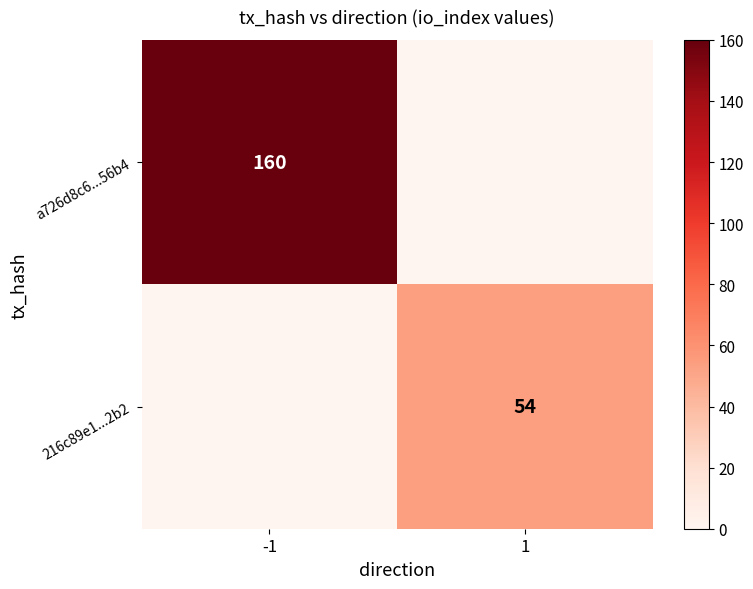

Is the value of a726d8c6...56b4 at -1 greater than the value of 216c89e1...2b2 at 1?

Yes